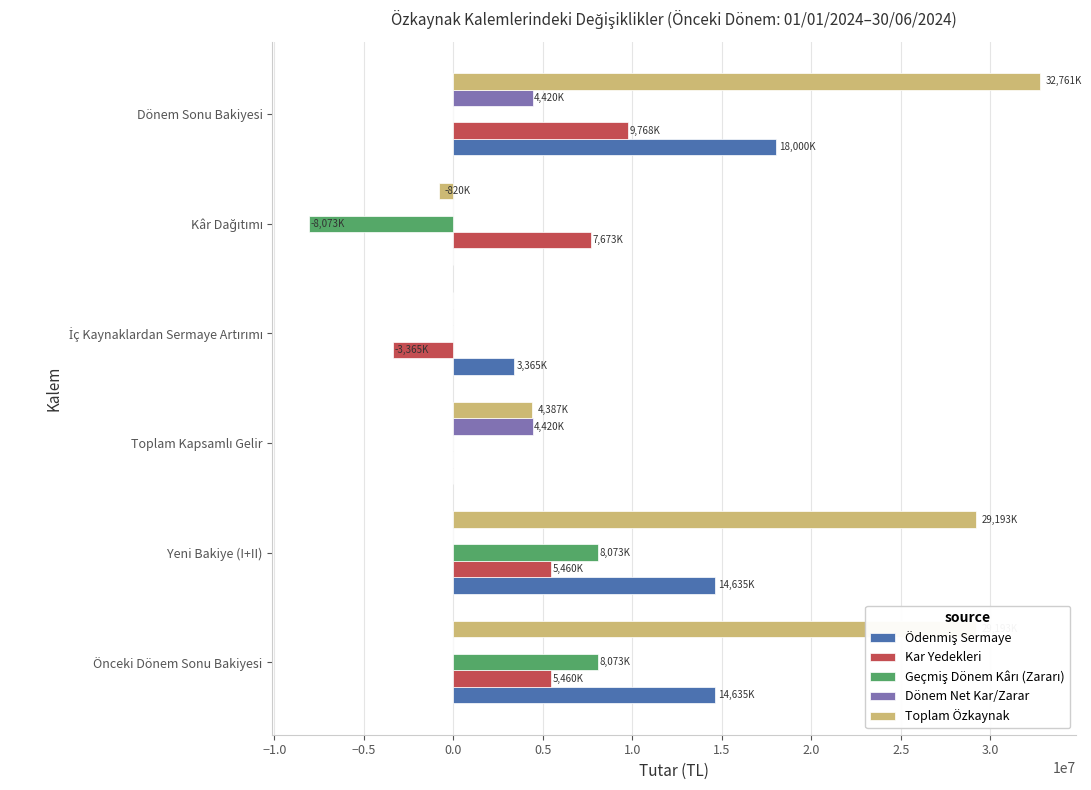

What is the sum of all Dönem Net Kar/Zarar values?

8841836